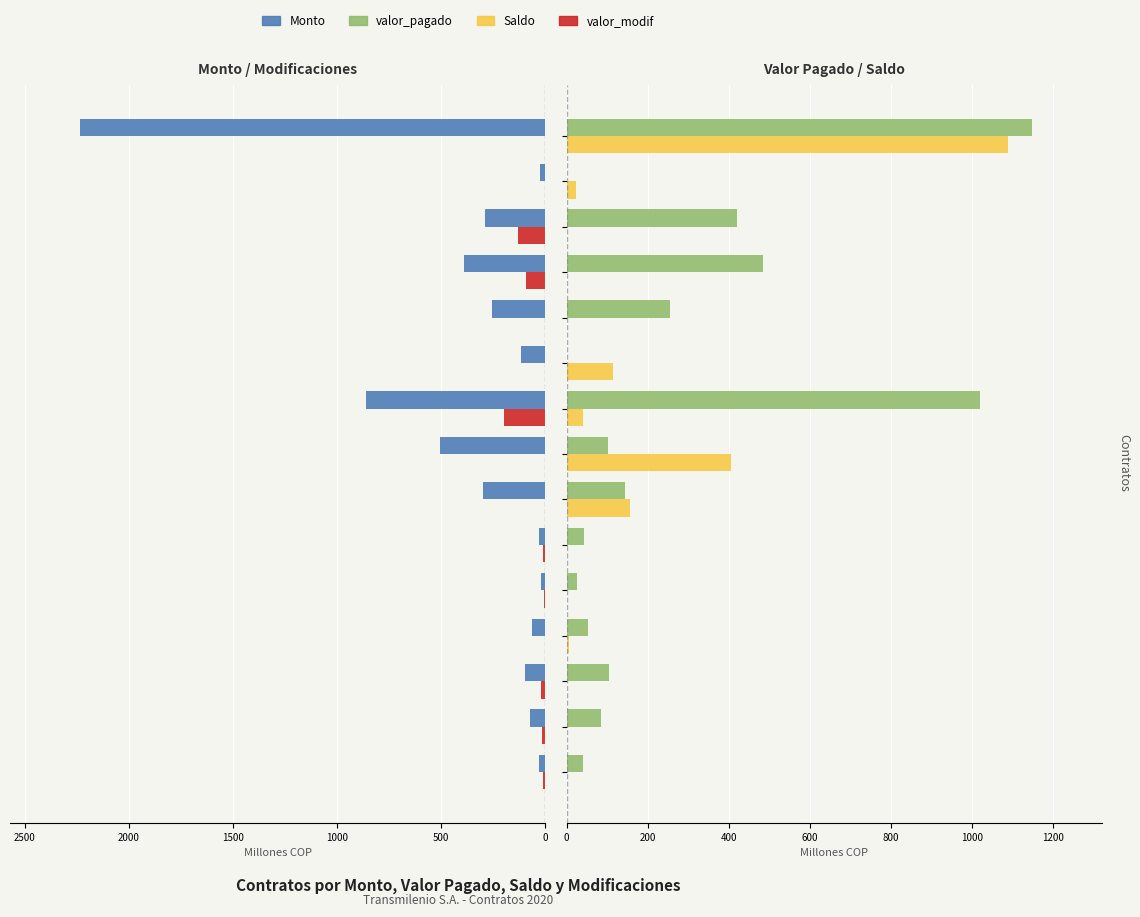

Reading left to right, transcribe all the data shown in this chart.

Monto: 29.4	71.8	99.6	63.6	20.6	32.6	300.0	505.6	860.0	115.0	255.0	389.2	289.7	25.0	2236.2
valor_modif: 12.6	17.9	20.2	0.0	7.0	9.2	0.0	0.0	199.8	0.0	0.0	94.5	130.7	0.0	0.0
valor_pagado: 39.9	85.2	105.3	52.4	26.3	41.8	142.8	101.1	1018.5	0.0	255.0	483.7	420.4	0.9	1147.8
Saldo: 0.0	0.0	0.0	5.7	0.0	0.0	157.2	404.5	39.7	115.0	0.0	0.0	0.0	24.1	1088.4